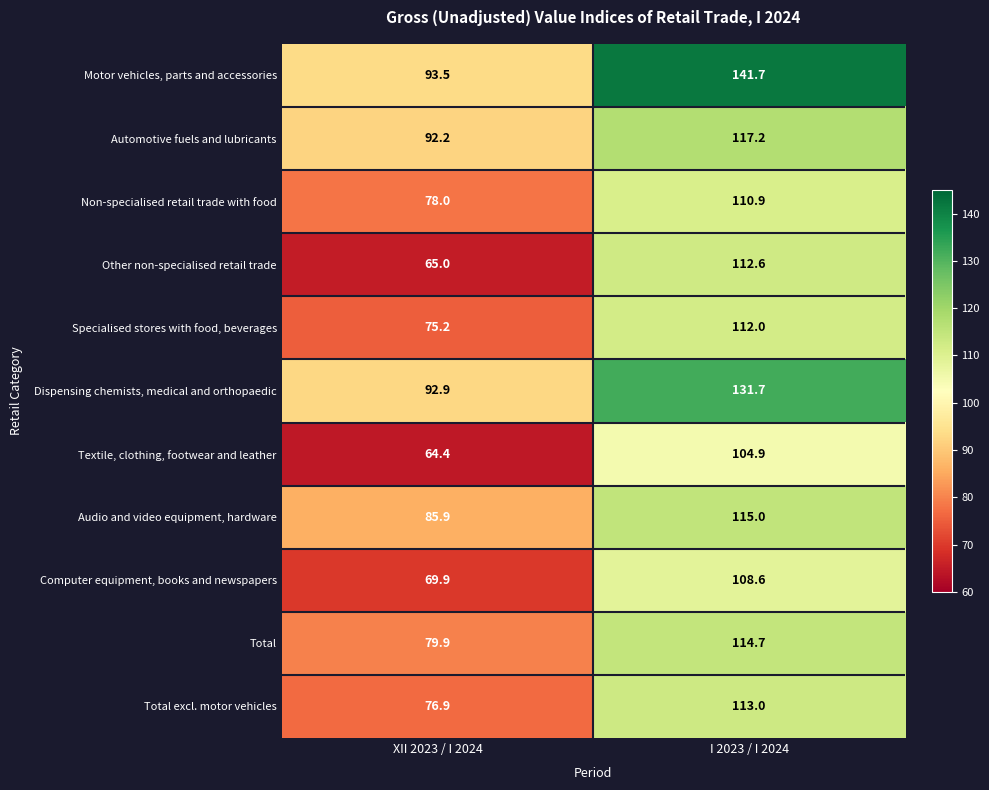

Which series has the largest range (max minus min)?

Motor vehicles, parts and accessories